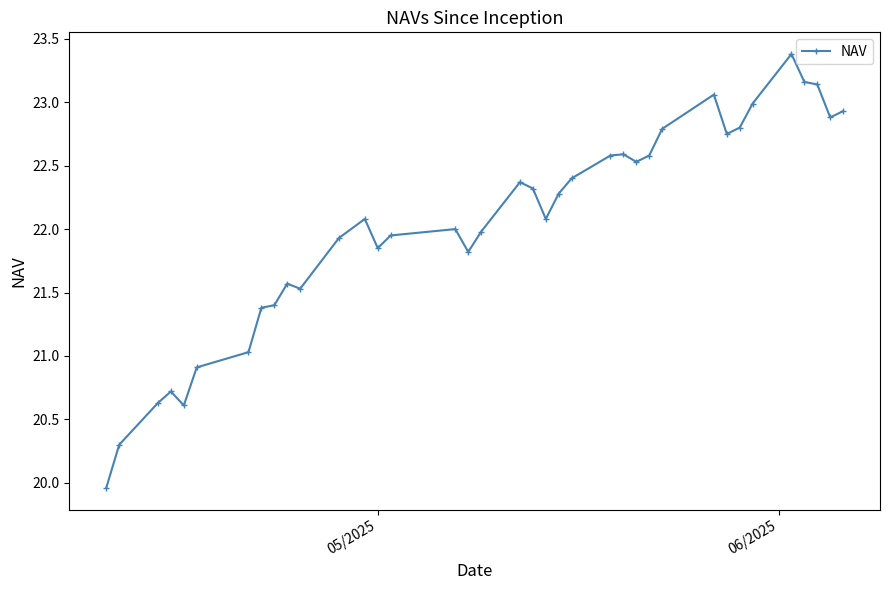

What is the average value?

22.0